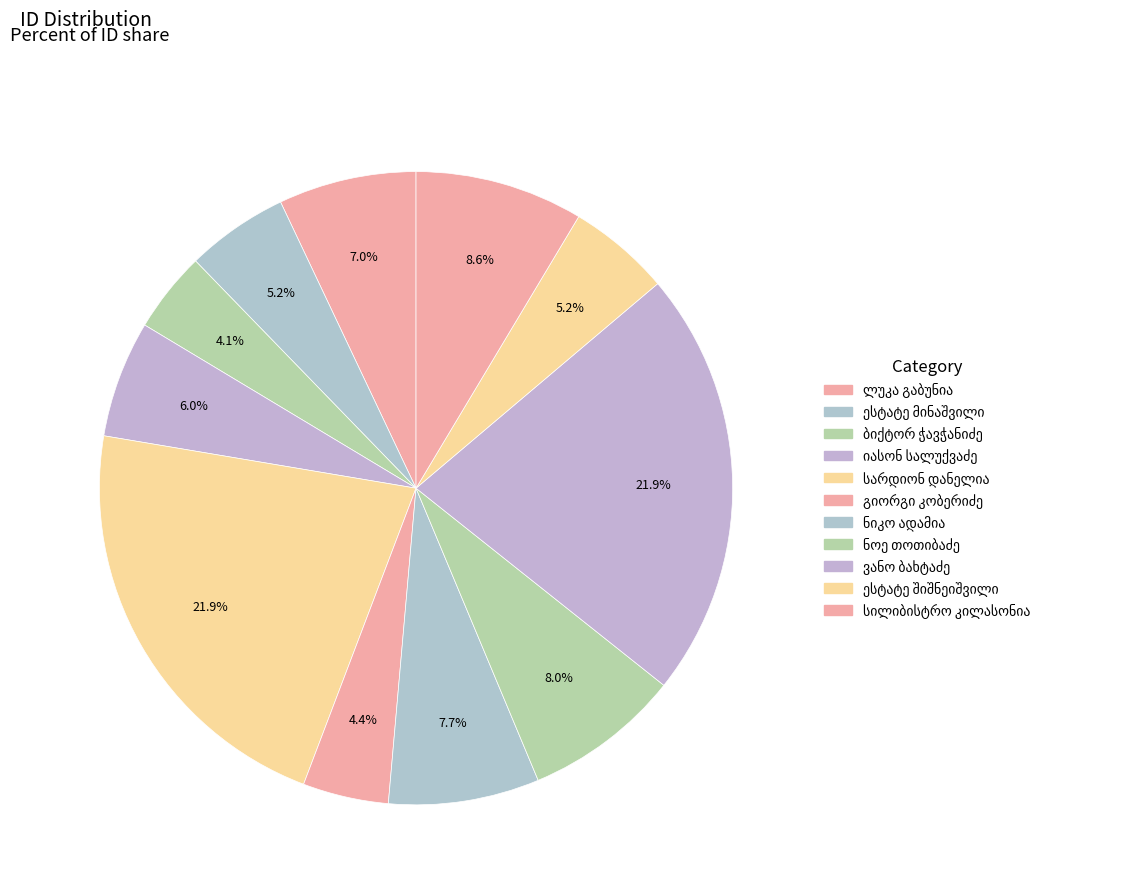

Do ესტატე ილიას ძე შიშნიაშვილი and ბიქტორ ჭავჭანიძე together represent more than half of the pie?

No